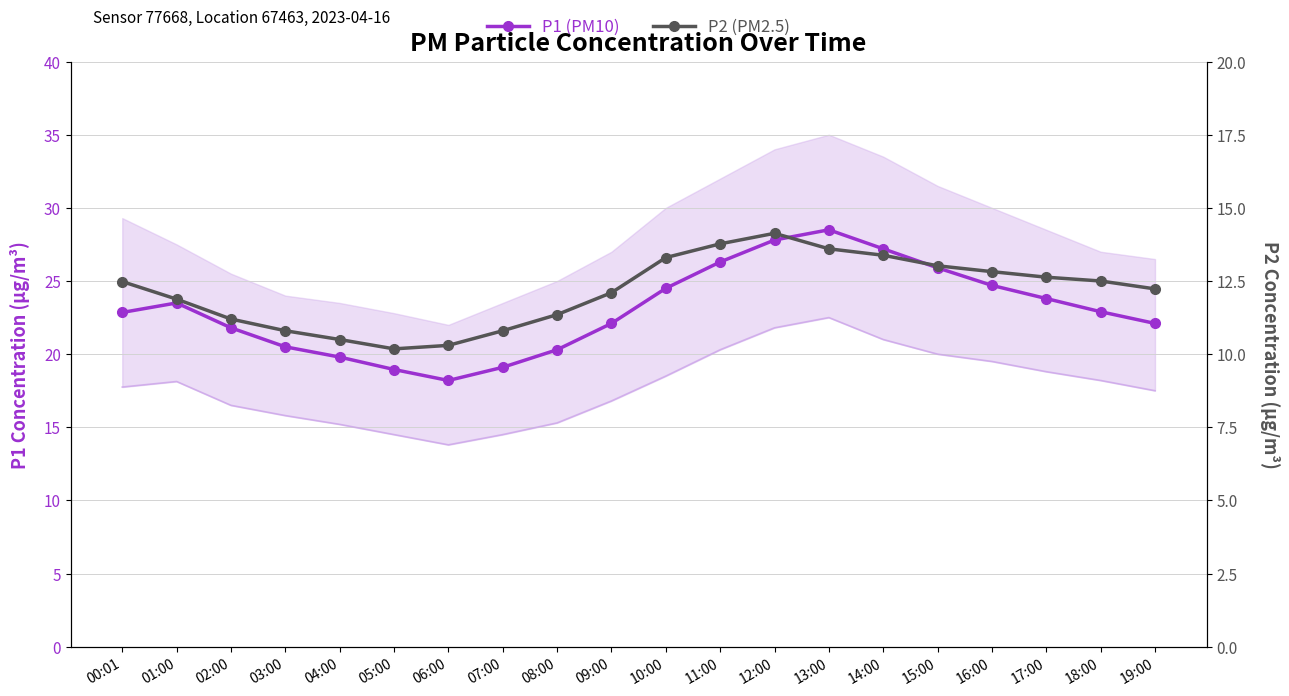

Reading left to right, extract all data points from this chart.

P1 (PM10): 00:01=22.9	01:00=23.5	02:00=21.8	03:00=20.5	04:00=19.8	05:00=18.9	06:00=18.2	07:00=19.1	08:00=20.3	09:00=22.1	10:00=24.5	11:00=26.3	12:00=27.8	13:00=28.5	14:00=27.2	15:00=25.9	16:00=24.7	17:00=23.8	18:00=22.9	19:00=22.1
P2 (PM2.5): 00:01=12.5	01:00=11.9	02:00=11.2	03:00=10.8	04:00=10.5	05:00=10.2	06:00=10.3	07:00=10.8	08:00=11.3	09:00=12.1	10:00=13.3	11:00=13.8	12:00=14.1	13:00=13.6	14:00=13.4	15:00=13.0	16:00=12.8	17:00=12.6	18:00=12.5	19:00=12.2